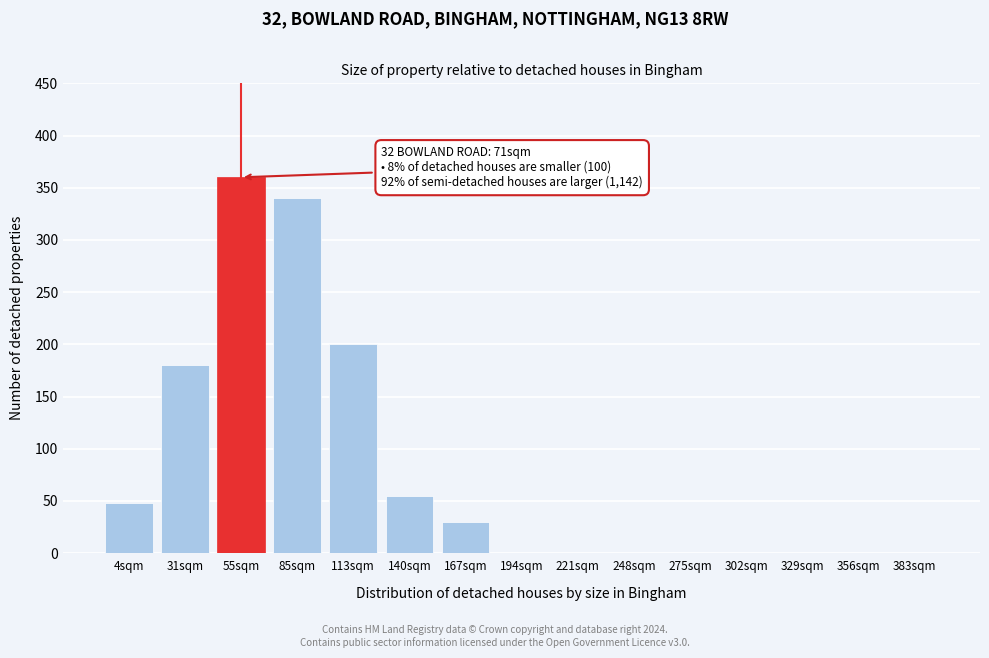

Reading right to left, list all the values displayed in this chart.

383sqm=0	356sqm=0	329sqm=0	302sqm=0	275sqm=0	248sqm=0	221sqm=0	194sqm=0	167sqm=30	140sqm=55	113sqm=200	85sqm=340	55sqm=360	31sqm=180	4sqm=48